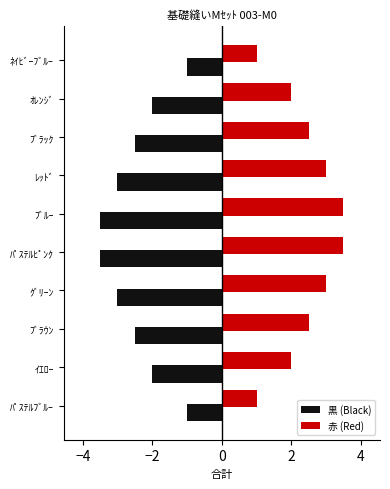

True or false: 黒 (Black) has a value of -3.0 at ﾚｯﾄﾞ.

True